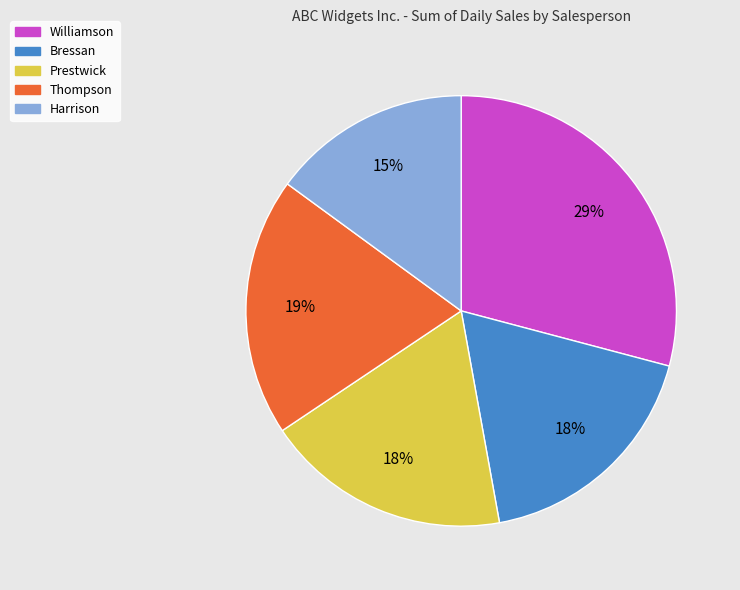

Is it true that Williamson is 29% of the pie?

True